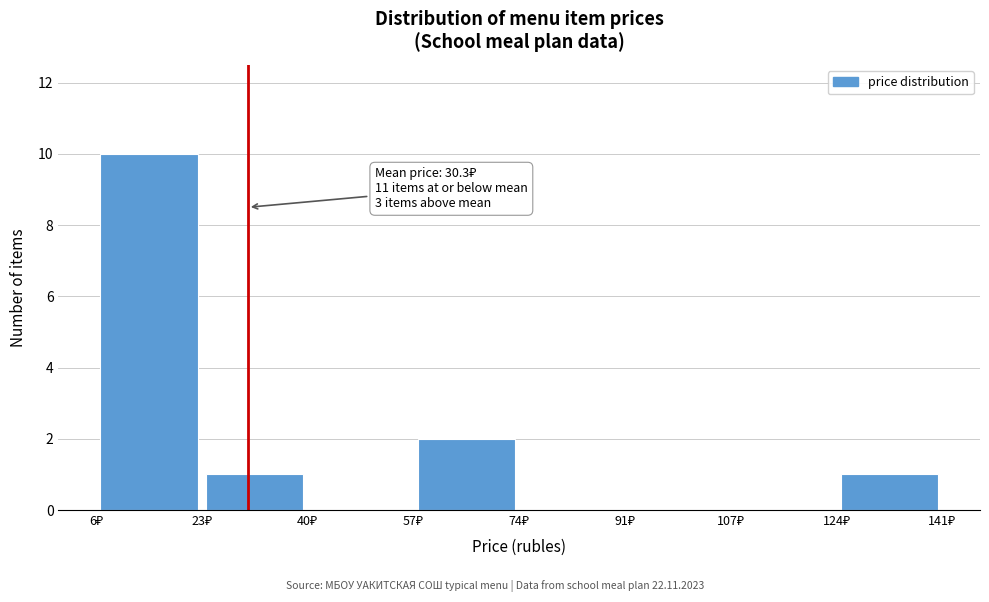

Over which range of the x-axis is the bar tallest?

6 to 22